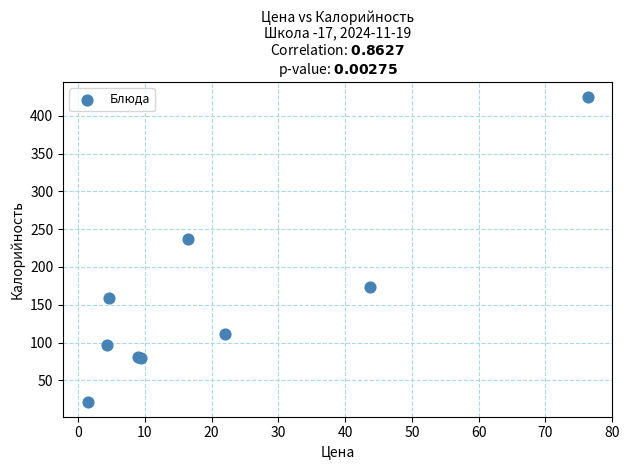

What Y value in the scatter plot is closest to 223?

236.7